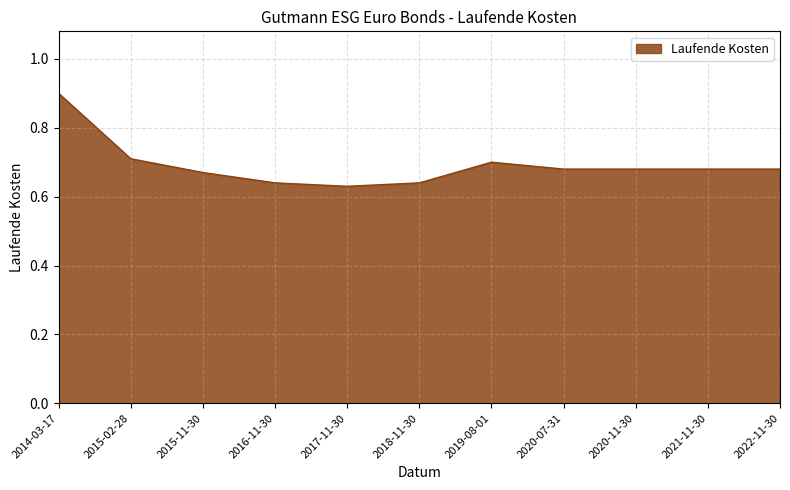

True or false: the data shows 0.2 at 2017-11-30.

False